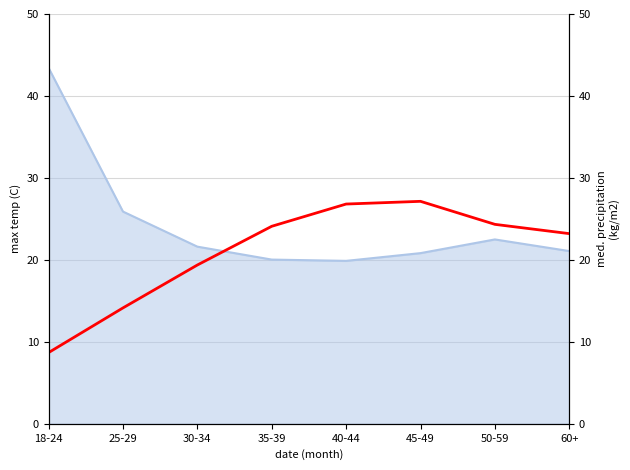

Approximately how many times larger is the value at 50-59 compared to 35-39?

1.0